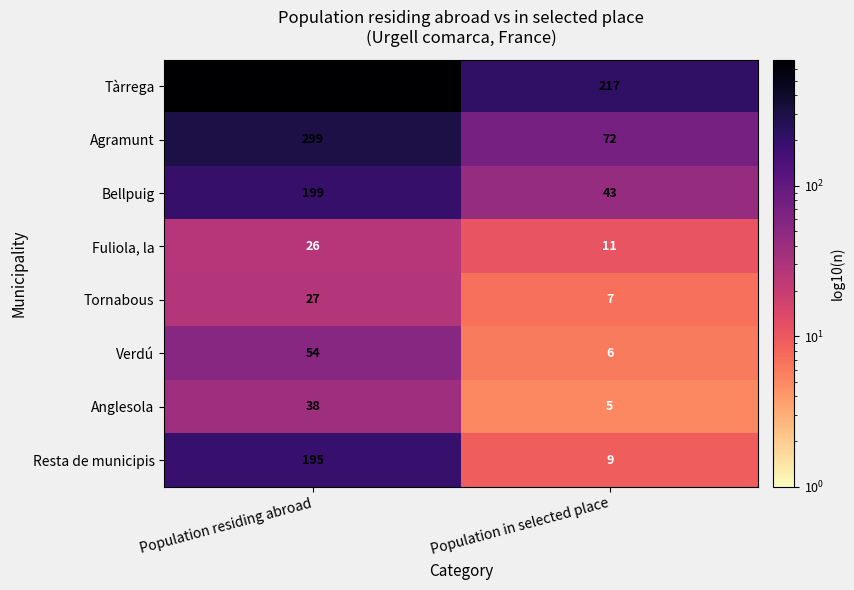

Rank the series by their maximum value, from highest to lowest.

Tàrrega, Agramunt, Bellpuig, Resta de municipis, Verdú, Anglesola, Tornabous, Fuliola, la